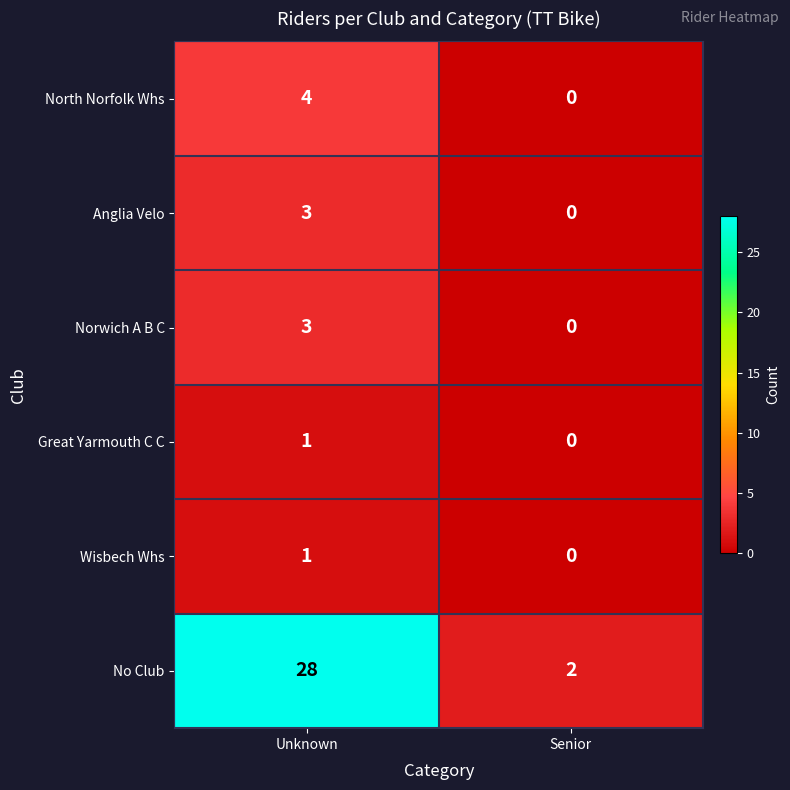

Is it true that North Norfolk Whs equals -2 at Senior?

False